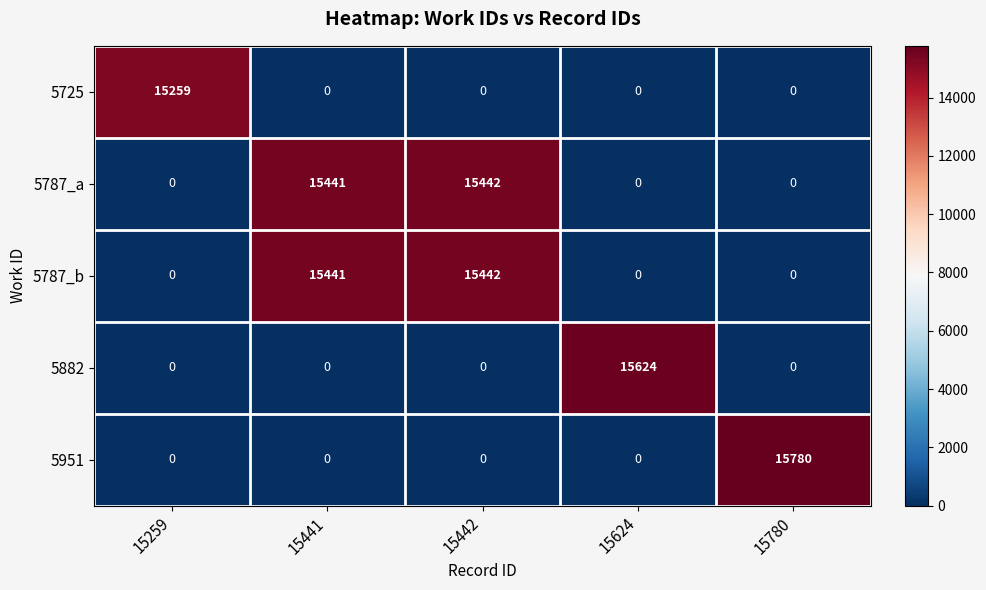

How many categories are shown in the chart?

5